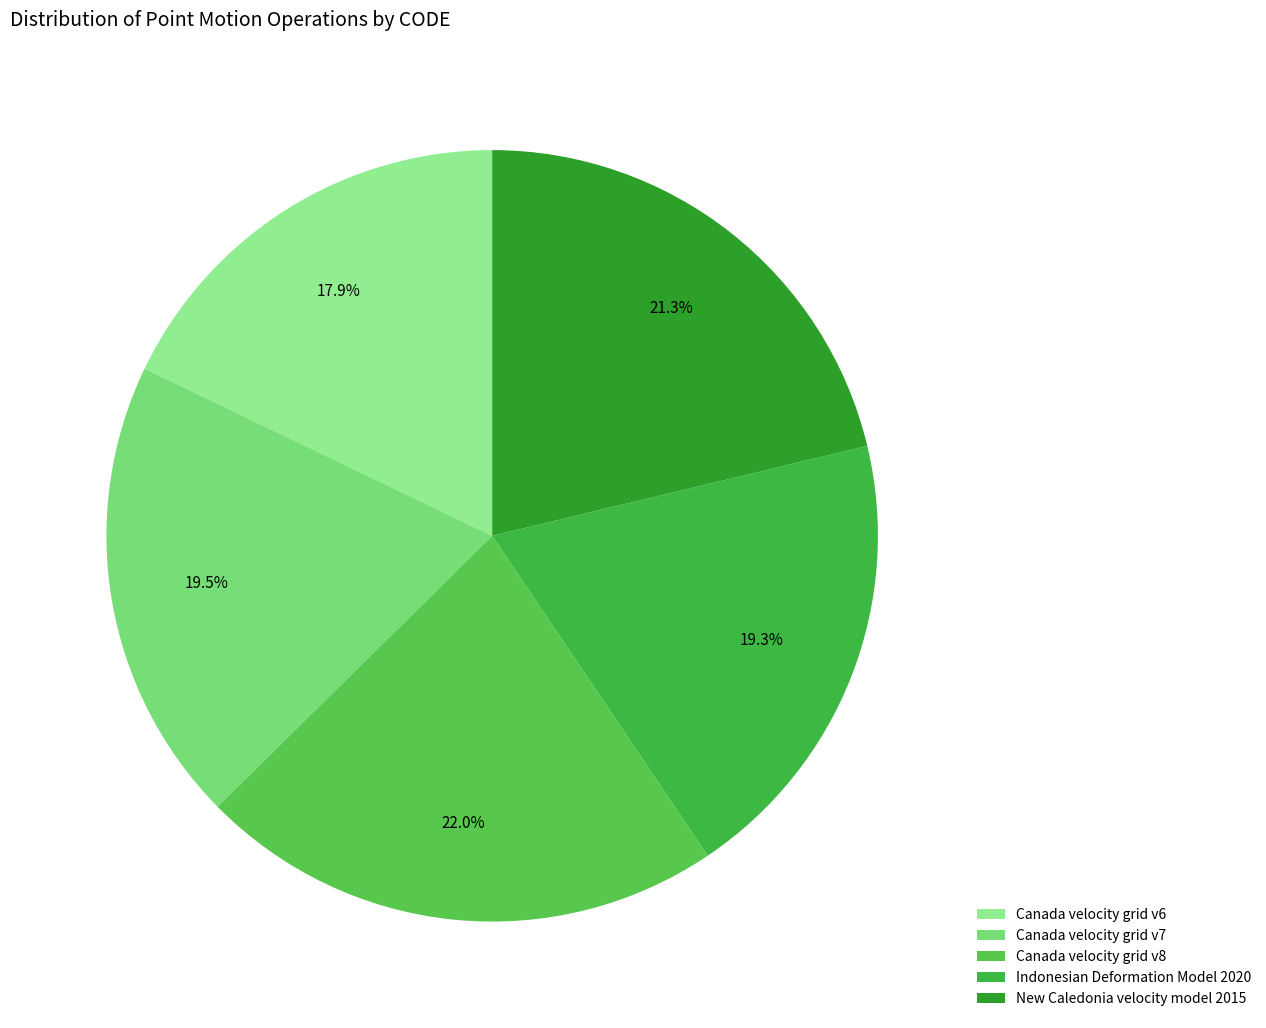

Which category has the biggest portion of the pie?

Canada velocity grid v8